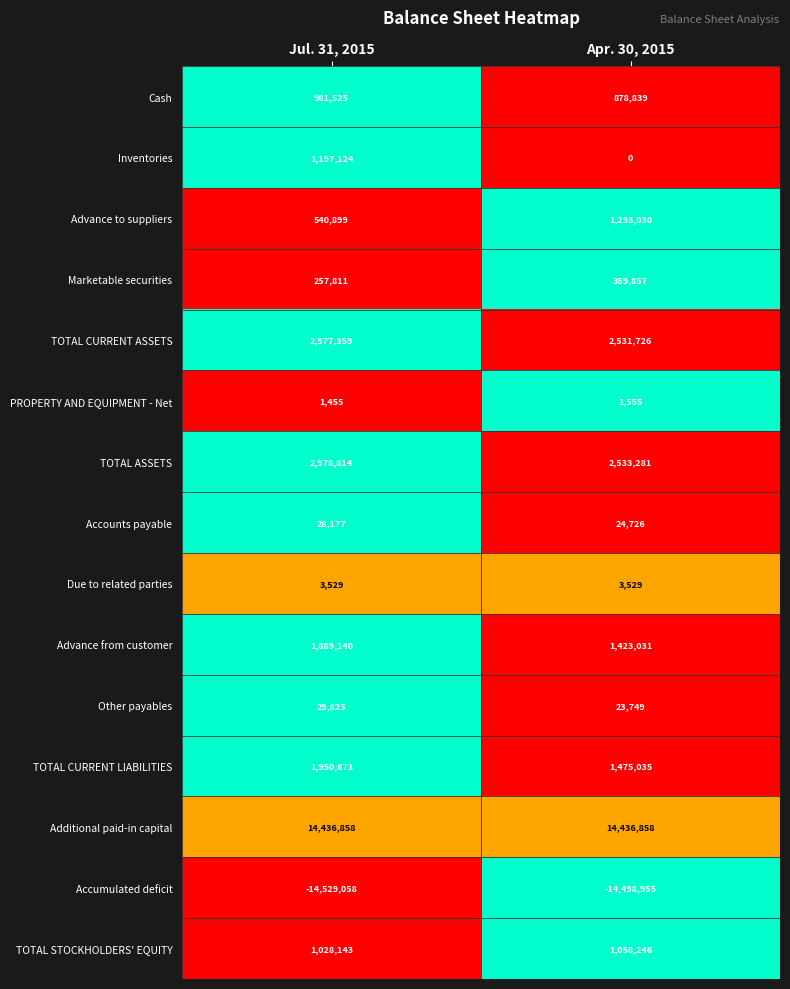

How many data points does each series have?

2